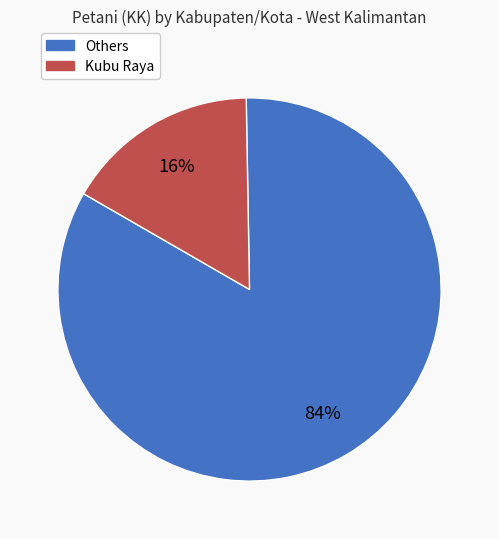

Is there any slice that represents more than half of the pie?

Yes